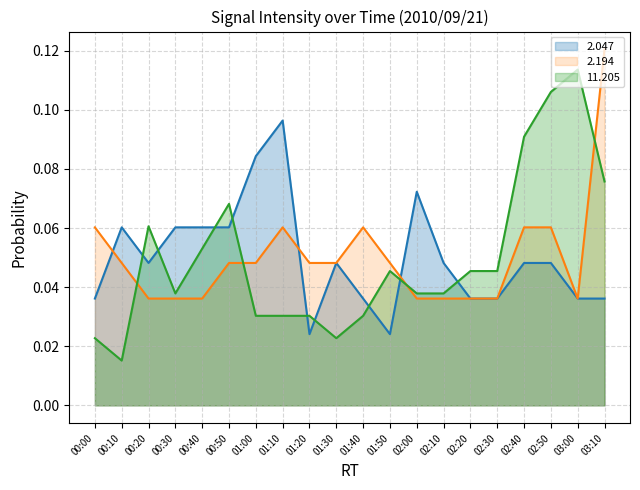

Count the number of data series in this chart.

3